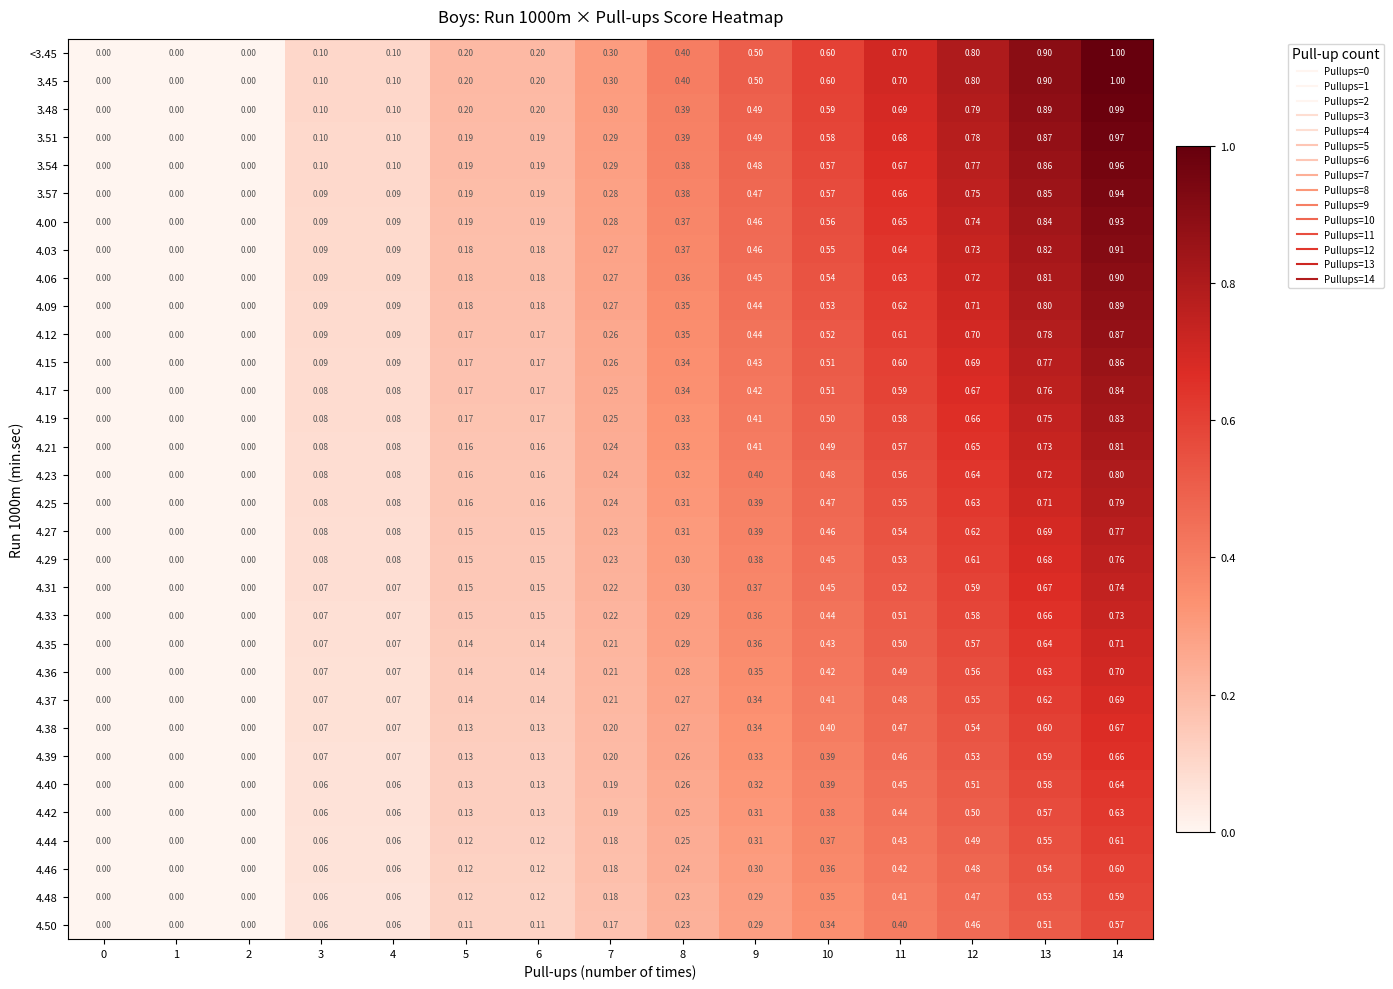

Is the value of 4.35 at 3 greater than the value of 3.45 at 14?

No